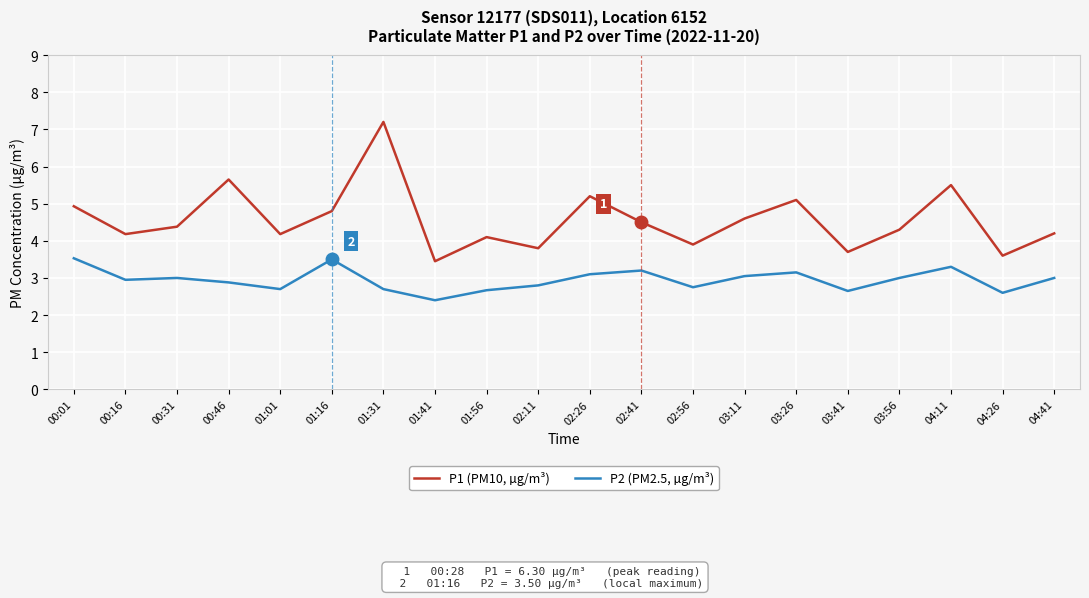

Does the chart display data point markers on the line(s)?

No